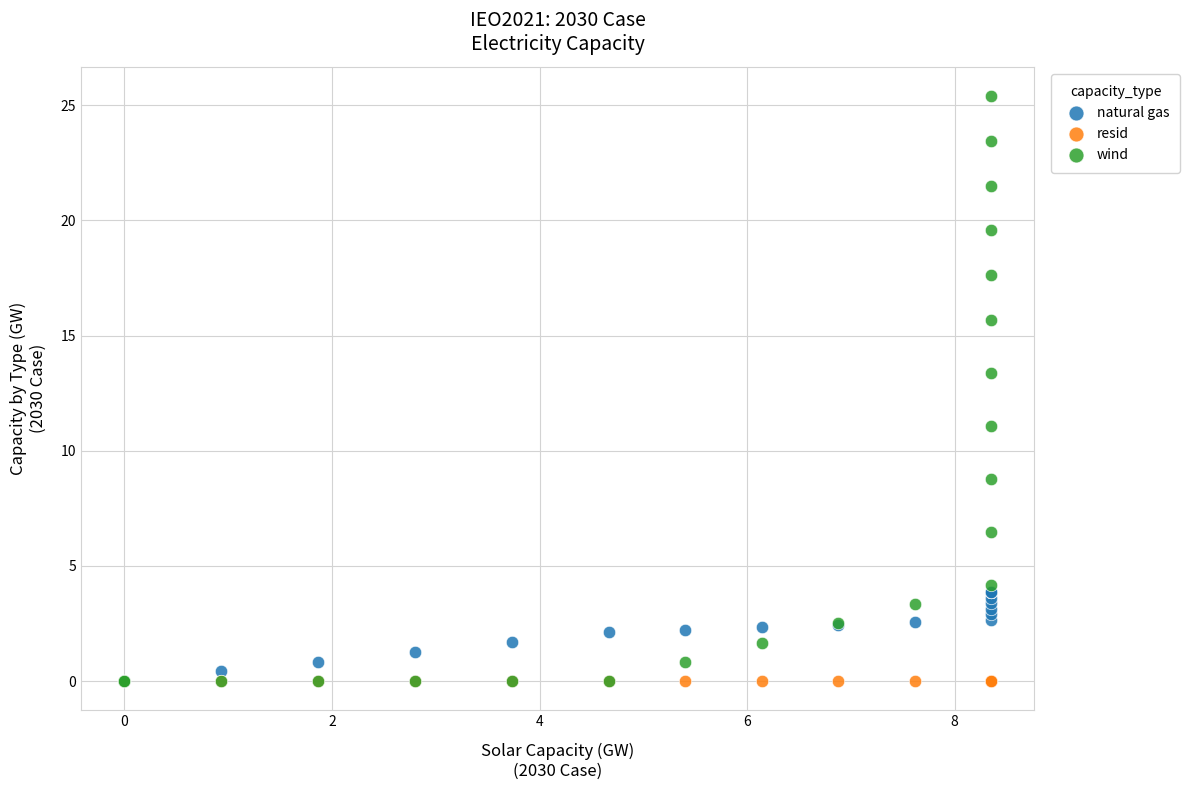

Across all series, what Y value is closest to 12?

11.1